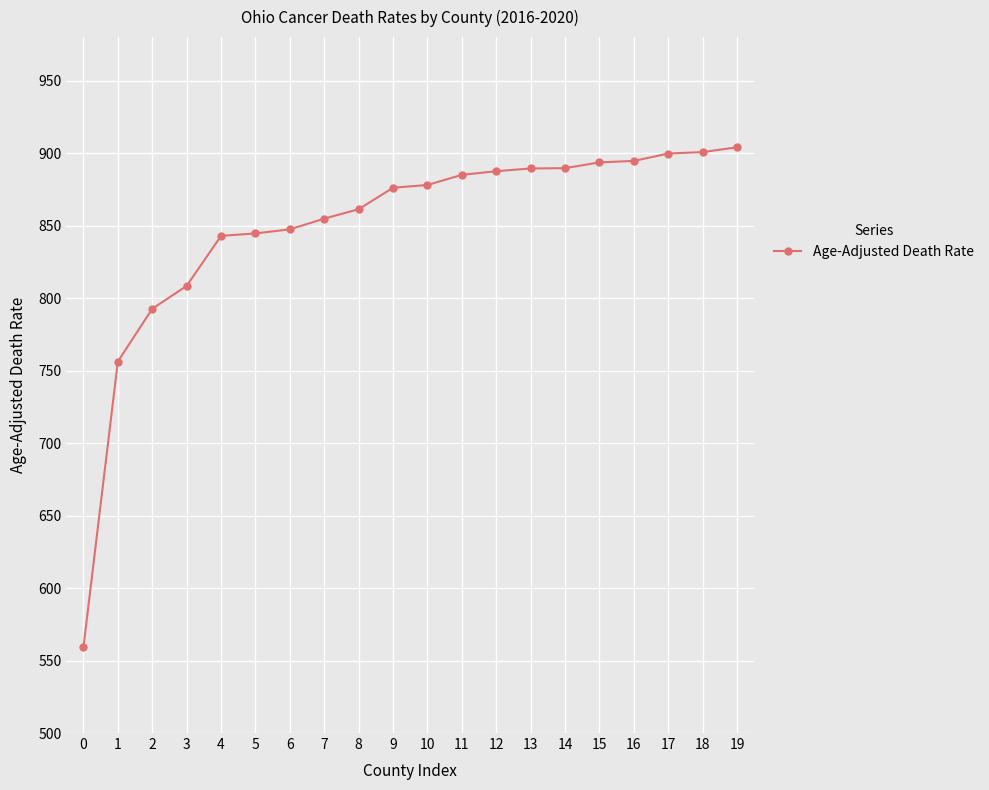

Where is the data nearest to the value 731?

1